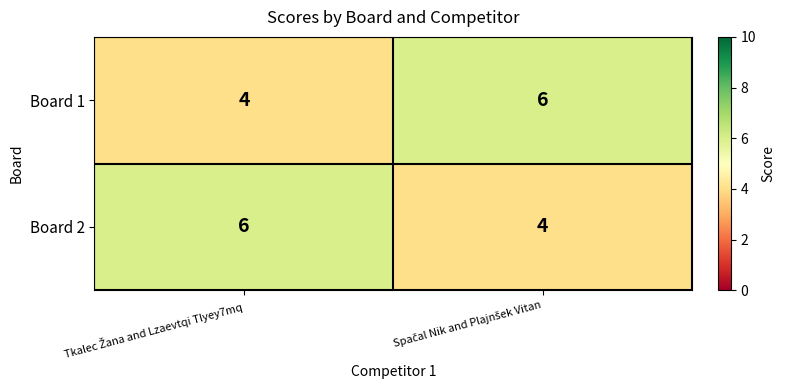

Reading left to right, transcribe all the data shown in this chart.

Board 1: 4	6
Board 2: 6	4